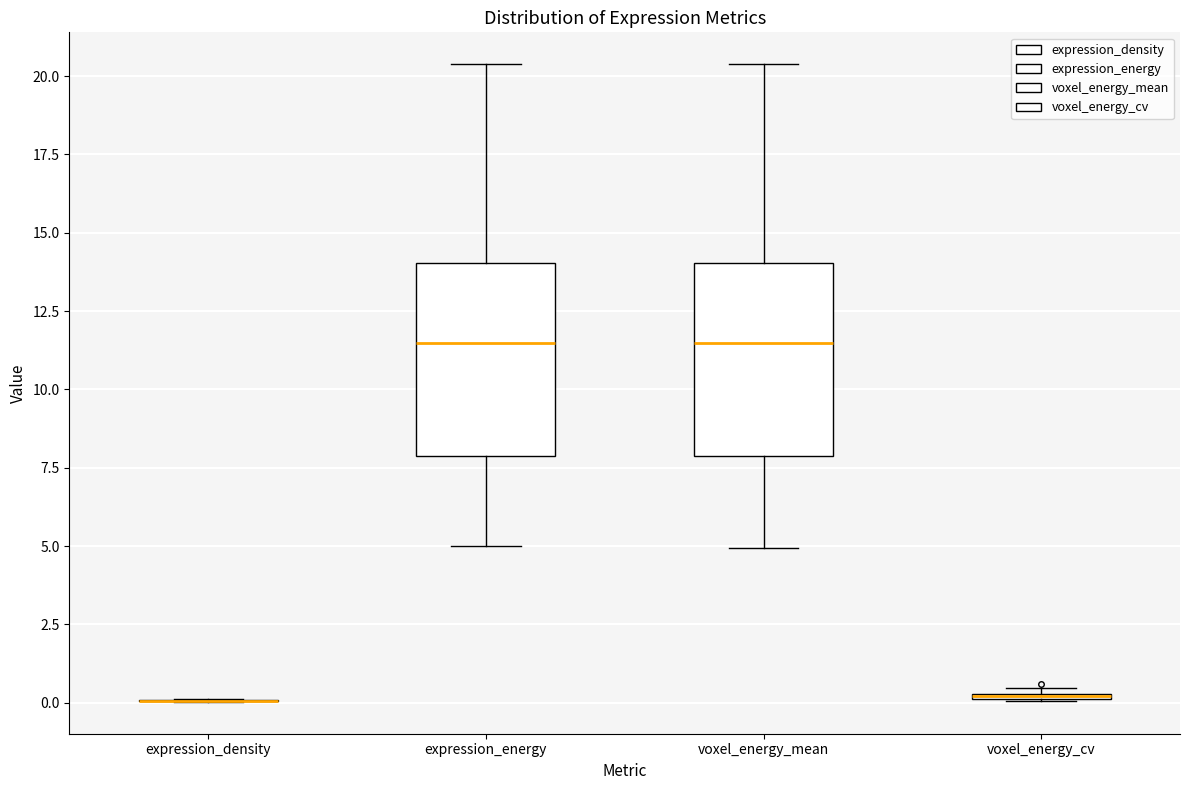

Where is the lower edge of the box for expression_energy on the y-axis? The values are not printed on the chart, so give them approximately, as read against the axis.

8.0